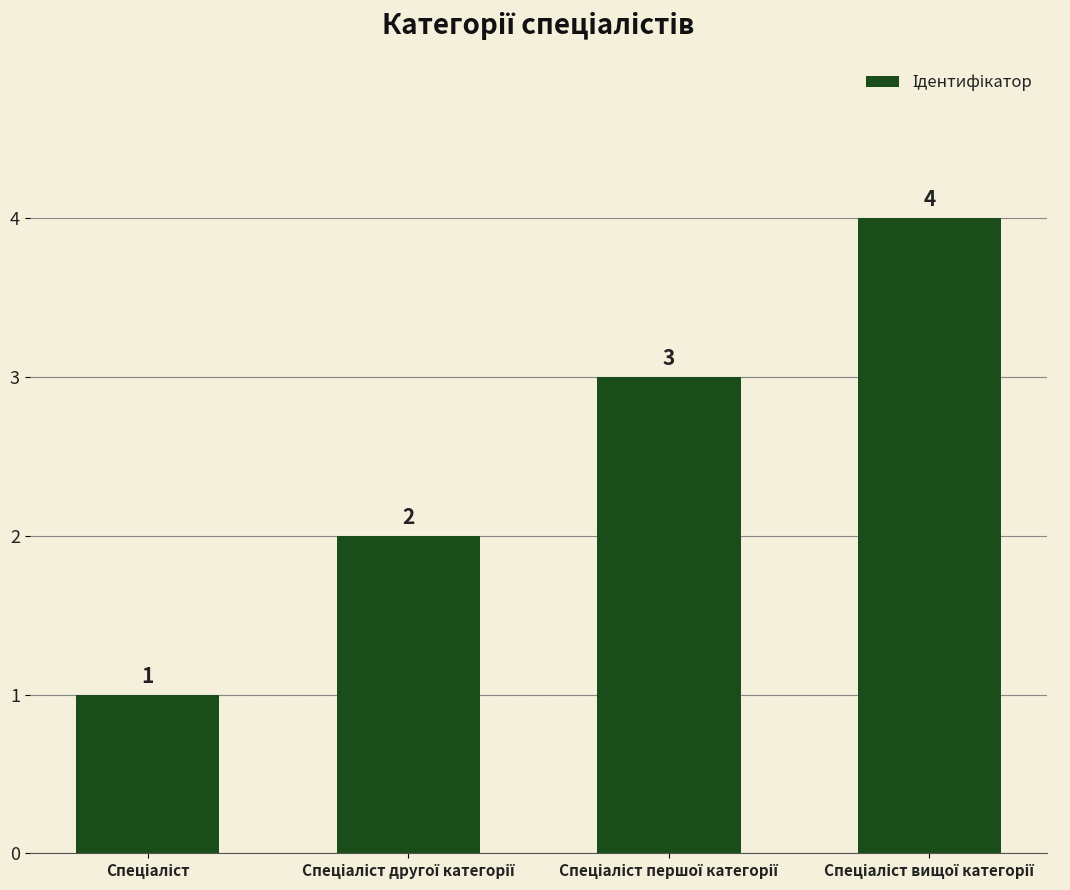

What is the sum of all values?

10